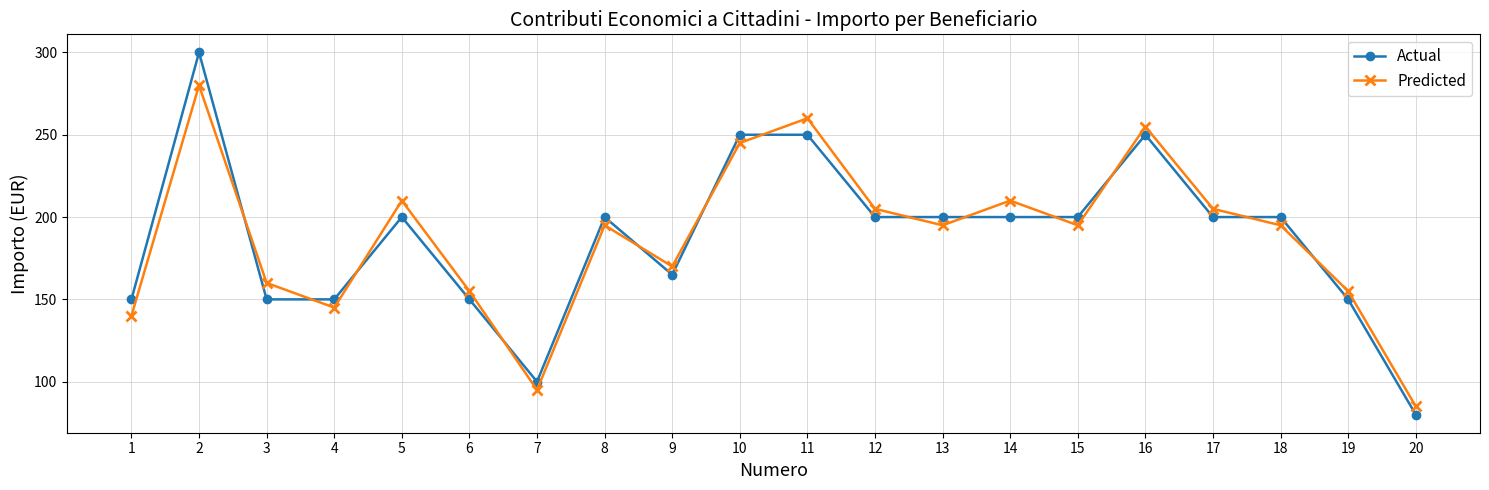

What is the value of the Actual point at the 8th from the left?

200